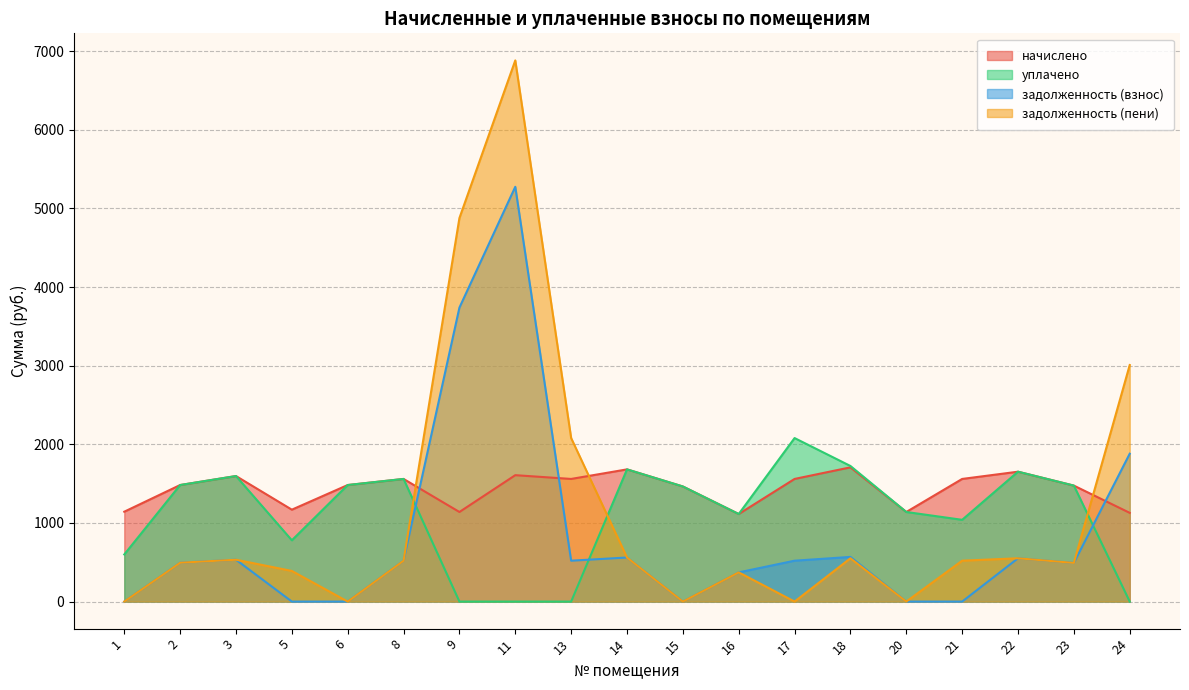

At which label does задолженность (взнос) first exceed 519?

3